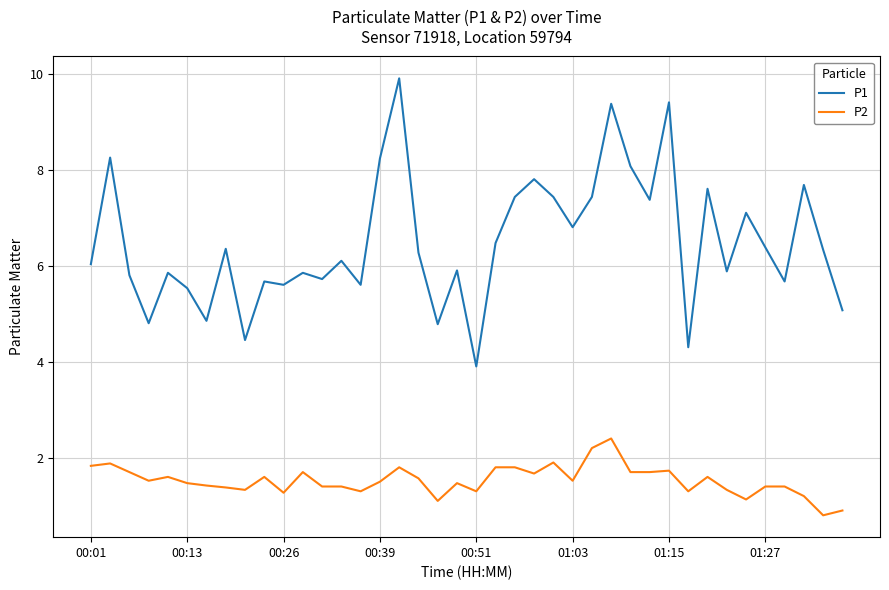

What is the difference between the maximum and minimum values in the P2 series?

1.6